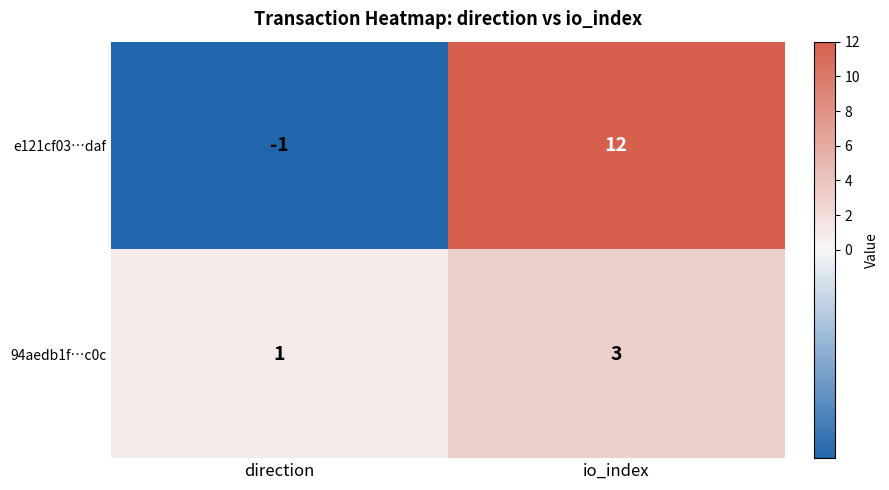

What is the maximum value shown in the chart?

12